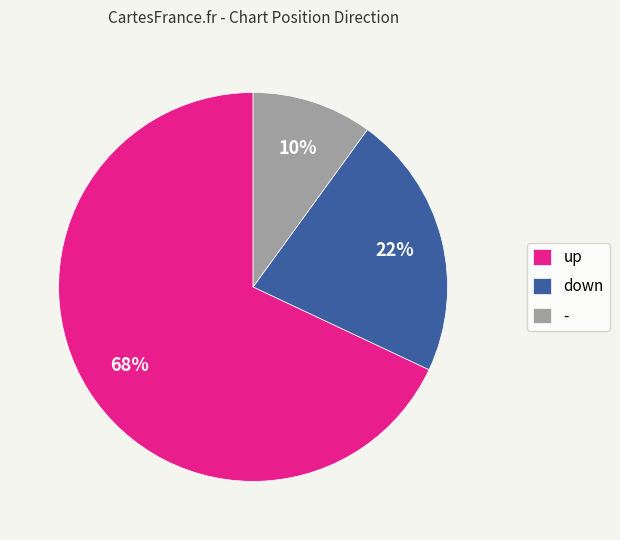

Rank the categories by value from lowest to highest.

-, down, up